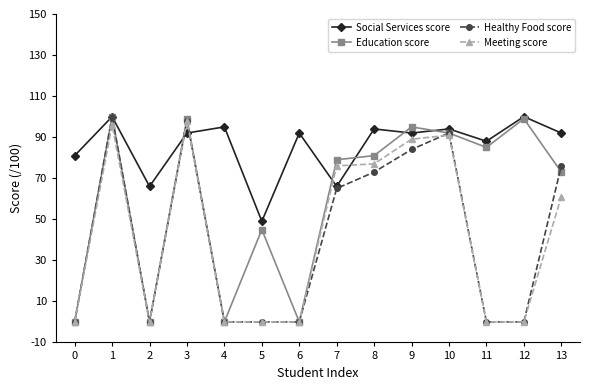

Which series has the largest total across all categories?

Social Services score